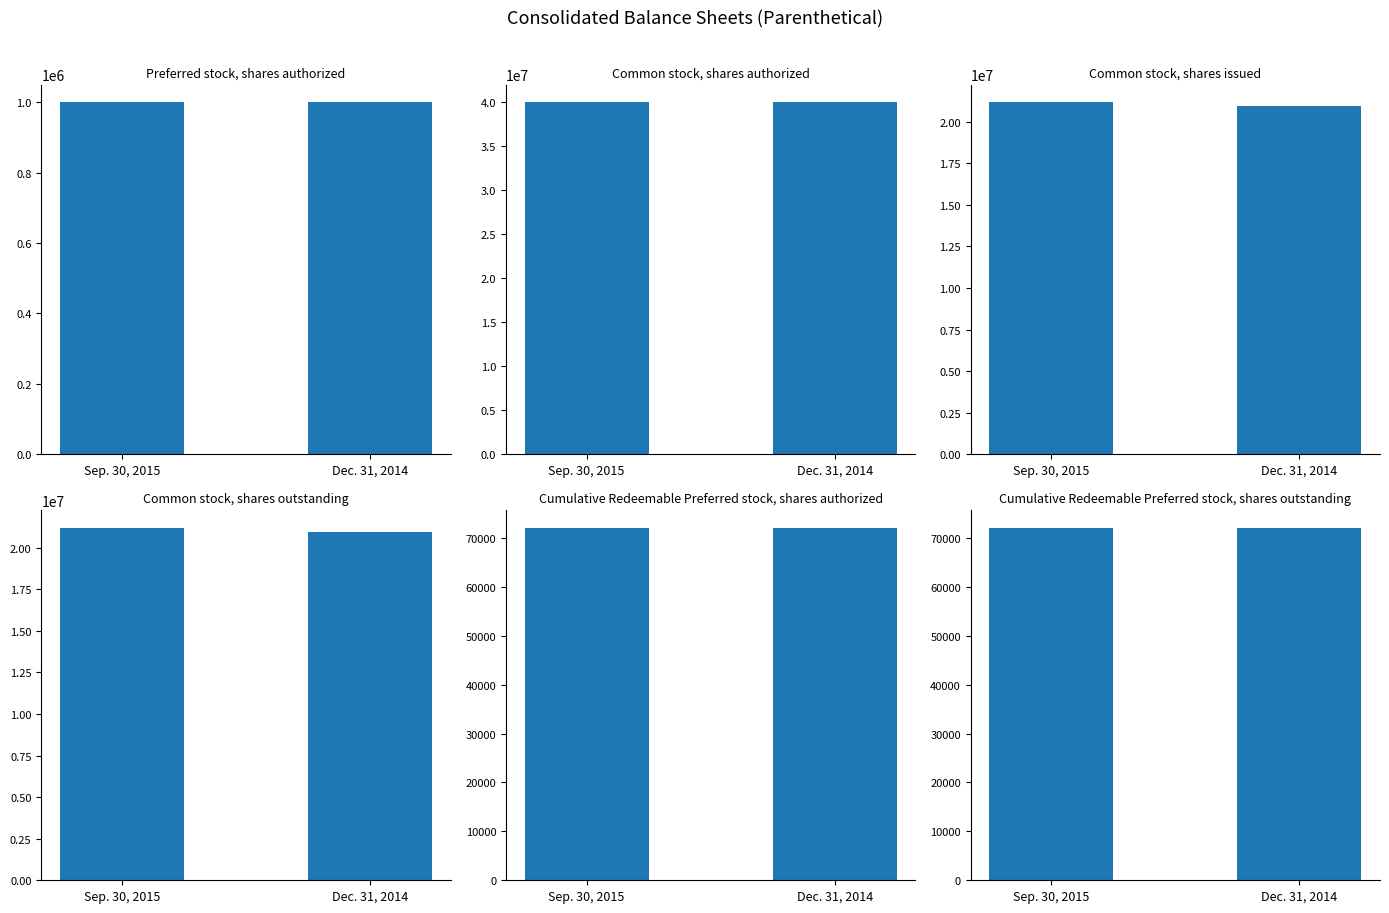

Reading right to left, what are all the values shown in this chart?

Preferred stock,
shares authorized: Dec. 31, 2014=1000000	Sep. 30, 2015=1000000
Common stock,
shares authorized: Dec. 31, 2014=40000000	Sep. 30, 2015=40000000
Common stock,
shares issued: Dec. 31, 2014=20947141	Sep. 30, 2015=21177762
Common stock,
shares outstanding: Dec. 31, 2014=20947141	Sep. 30, 2015=21177762
Cumulative Redeemable
Preferred stock, shares authorized: Dec. 31, 2014=72000	Sep. 30, 2015=72000
Cumulative Redeemable
Preferred stock, shares outstanding: Dec. 31, 2014=72000	Sep. 30, 2015=72000